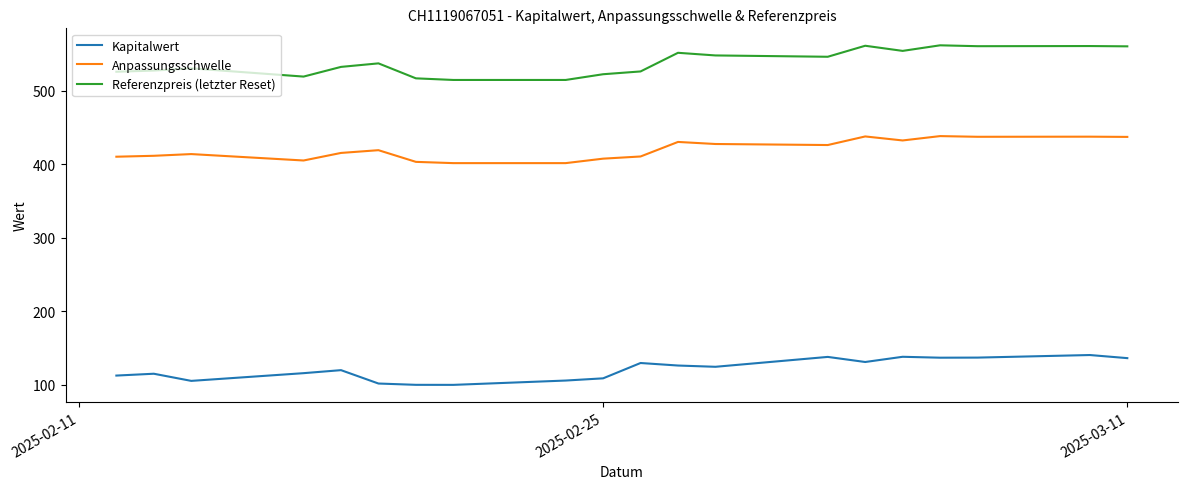

What is the minimum value for Anpassungsschwelle?

401.7